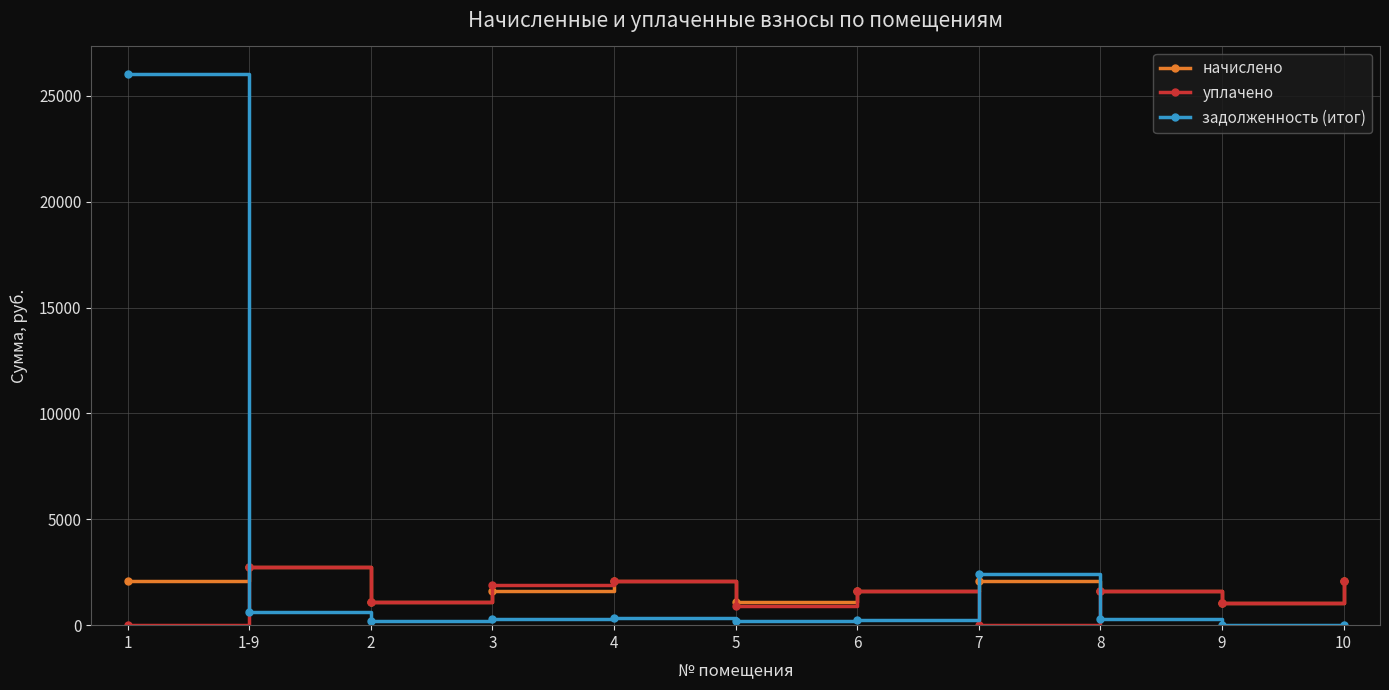

In начислено, how many points are higher than both neighbors (excluding endpoints)?

3